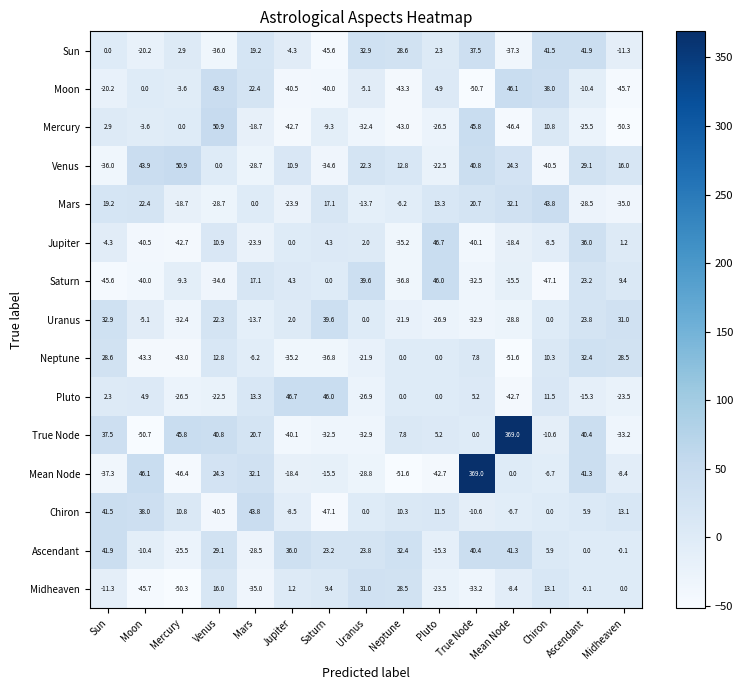

What is the difference between the maximum and second lowest values in the Neptune series?

75.7